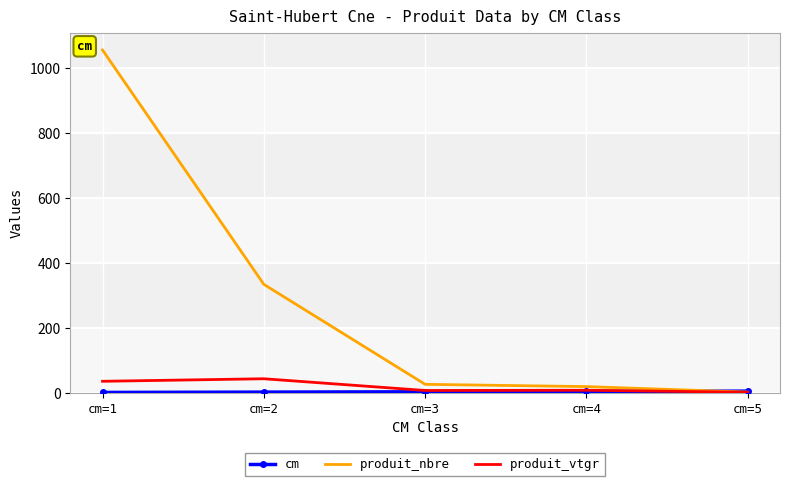

What is the highest value of the produit_vtgr series?

43.2